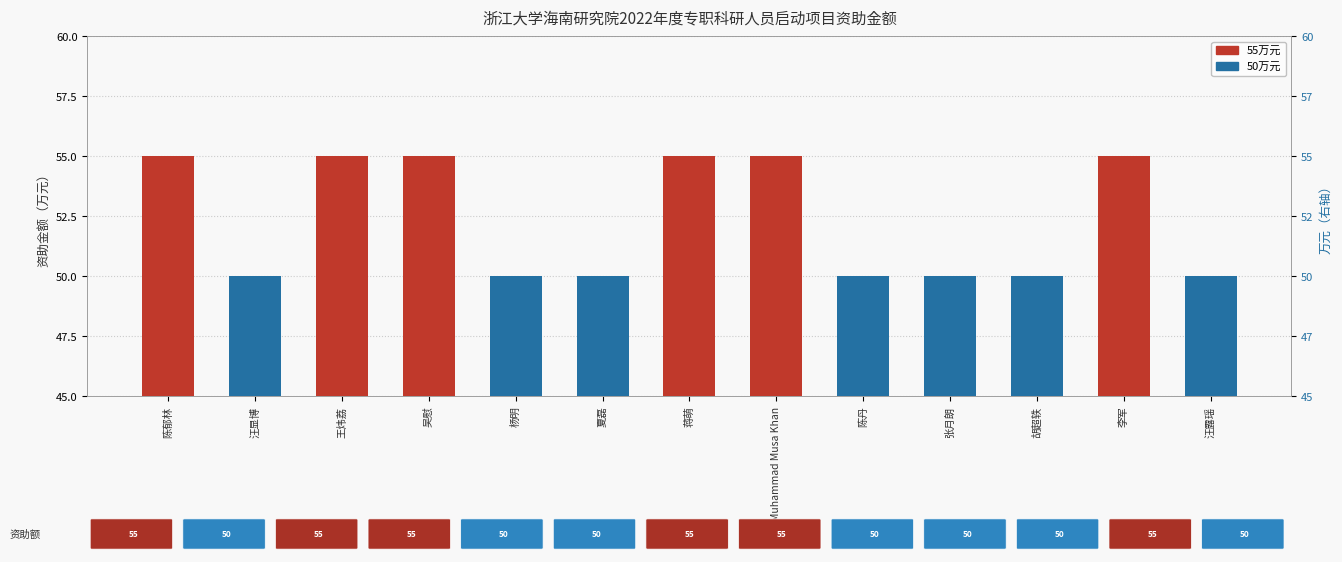

Approximately how many times larger is the value at 李军 compared to 吴慰?

1.0